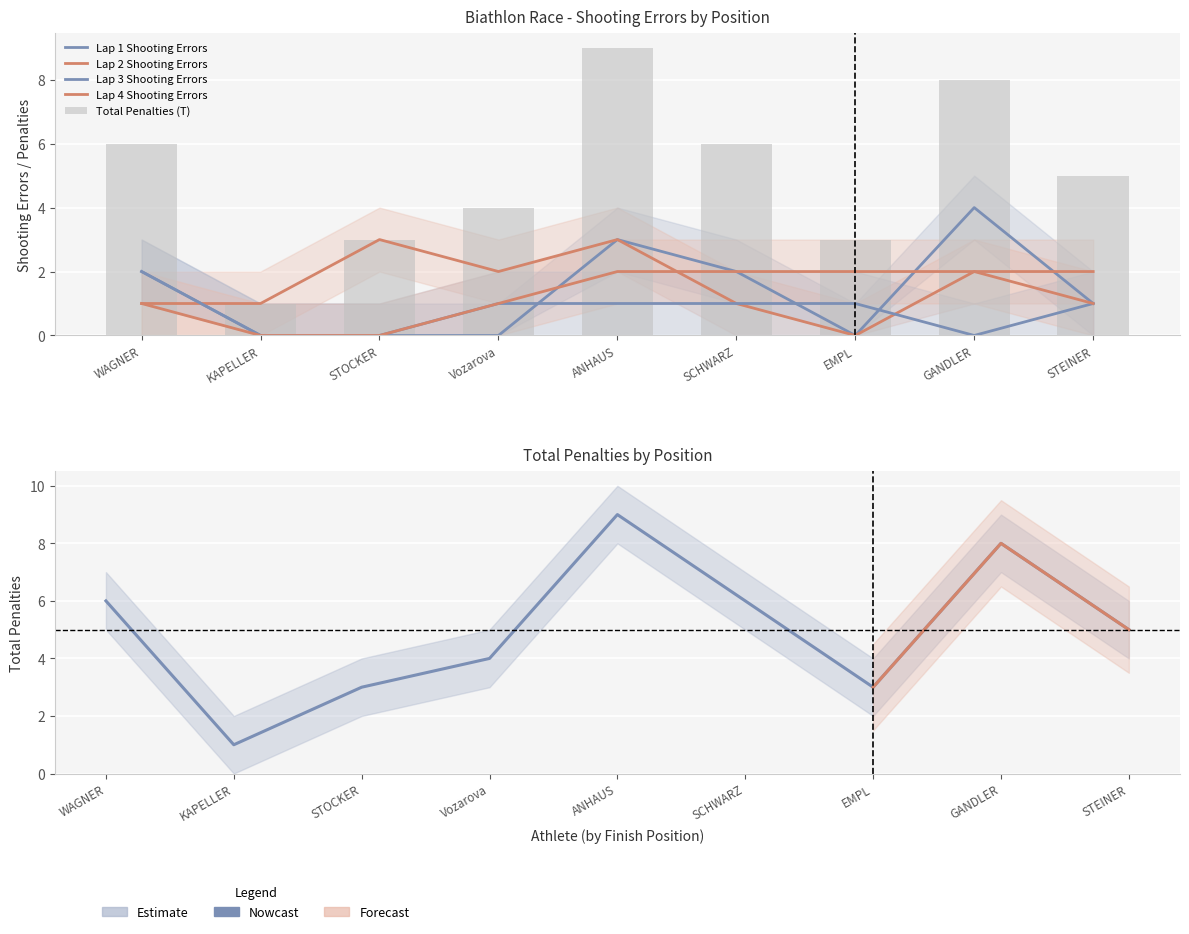

Which series has the largest total across all categories?

Total Penalties (T)